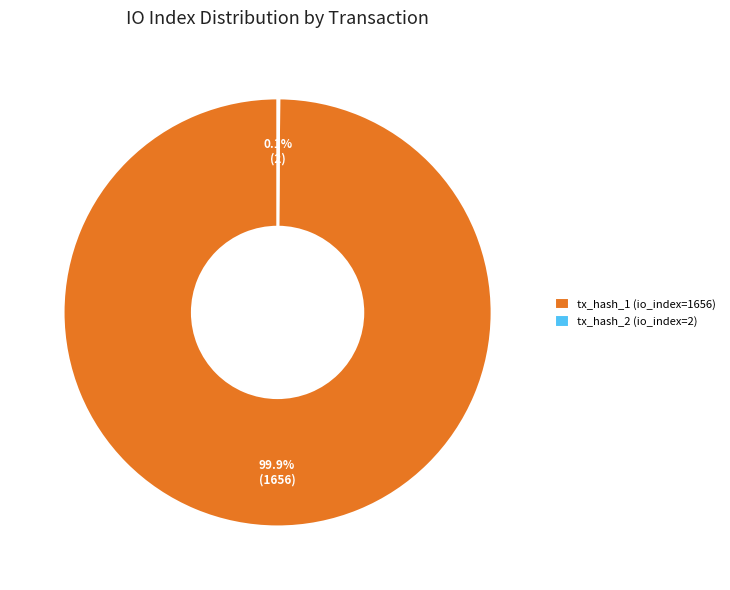

Is tx_hash_1 (io_index=1656) the majority of the pie?

Yes